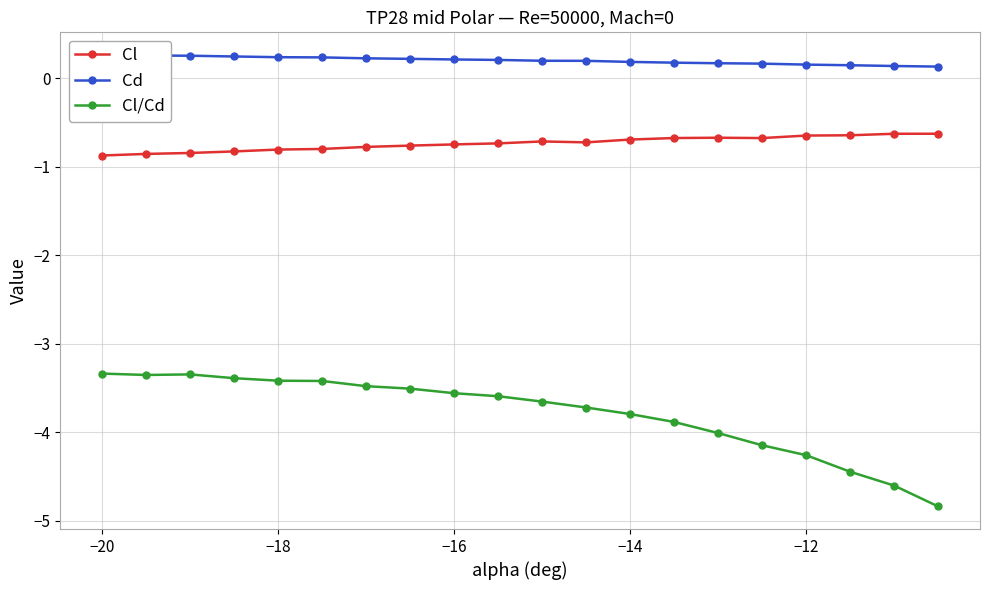

What is the lowest value of the Cl series?

-0.9